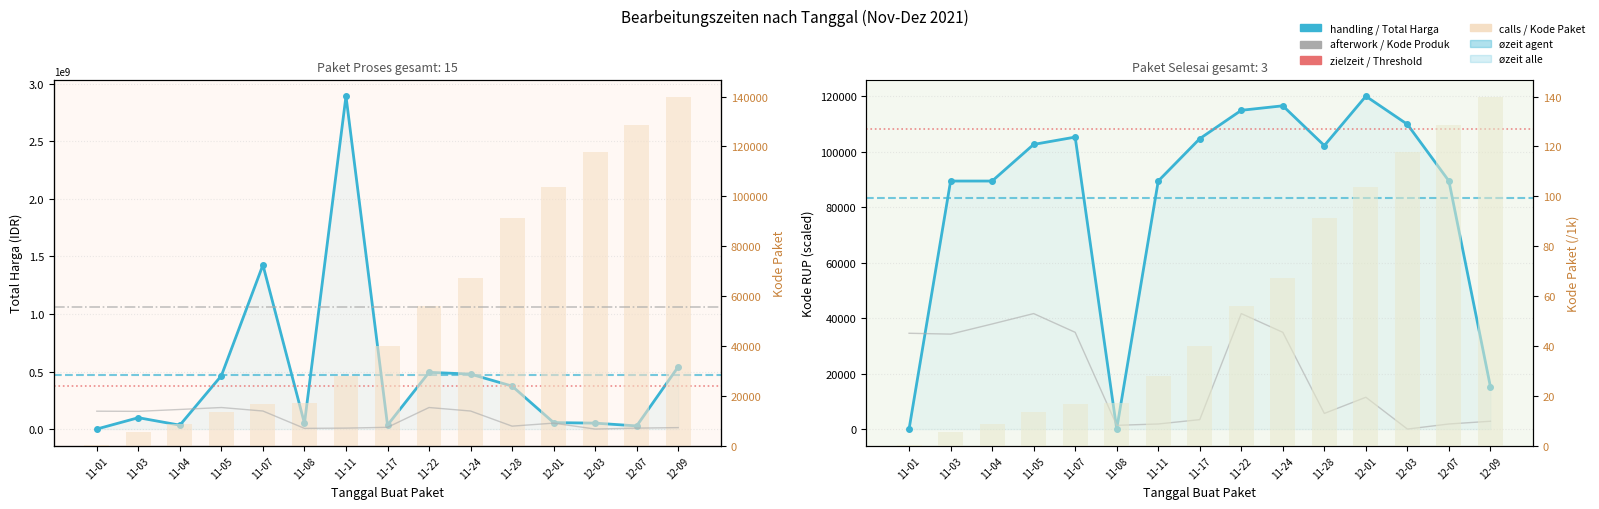

What is the value of the Kode Paket bar at the 4th from the left?

13652.0